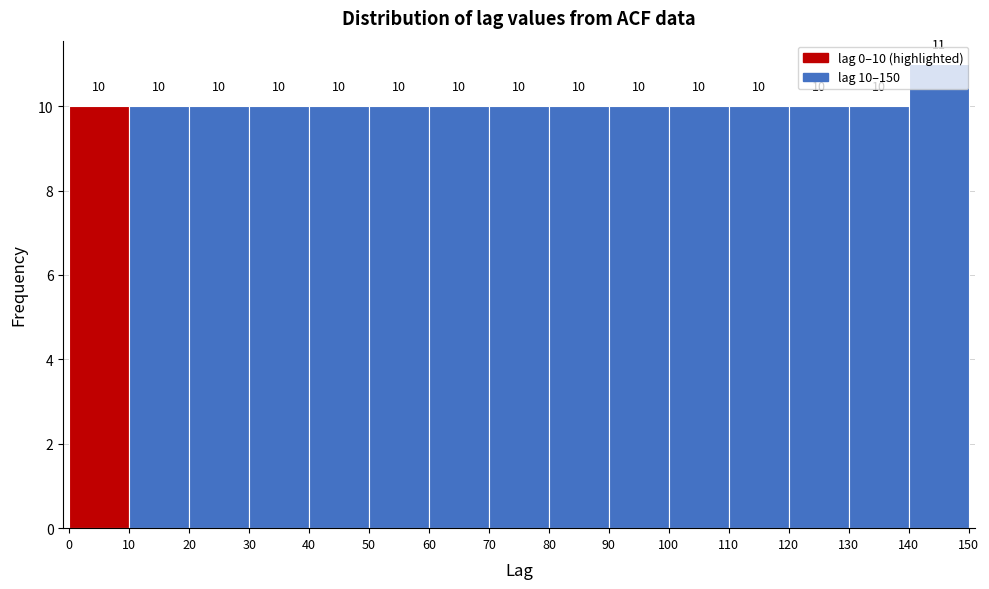

Which range on the x-axis has the tallest bar?

140 to 150